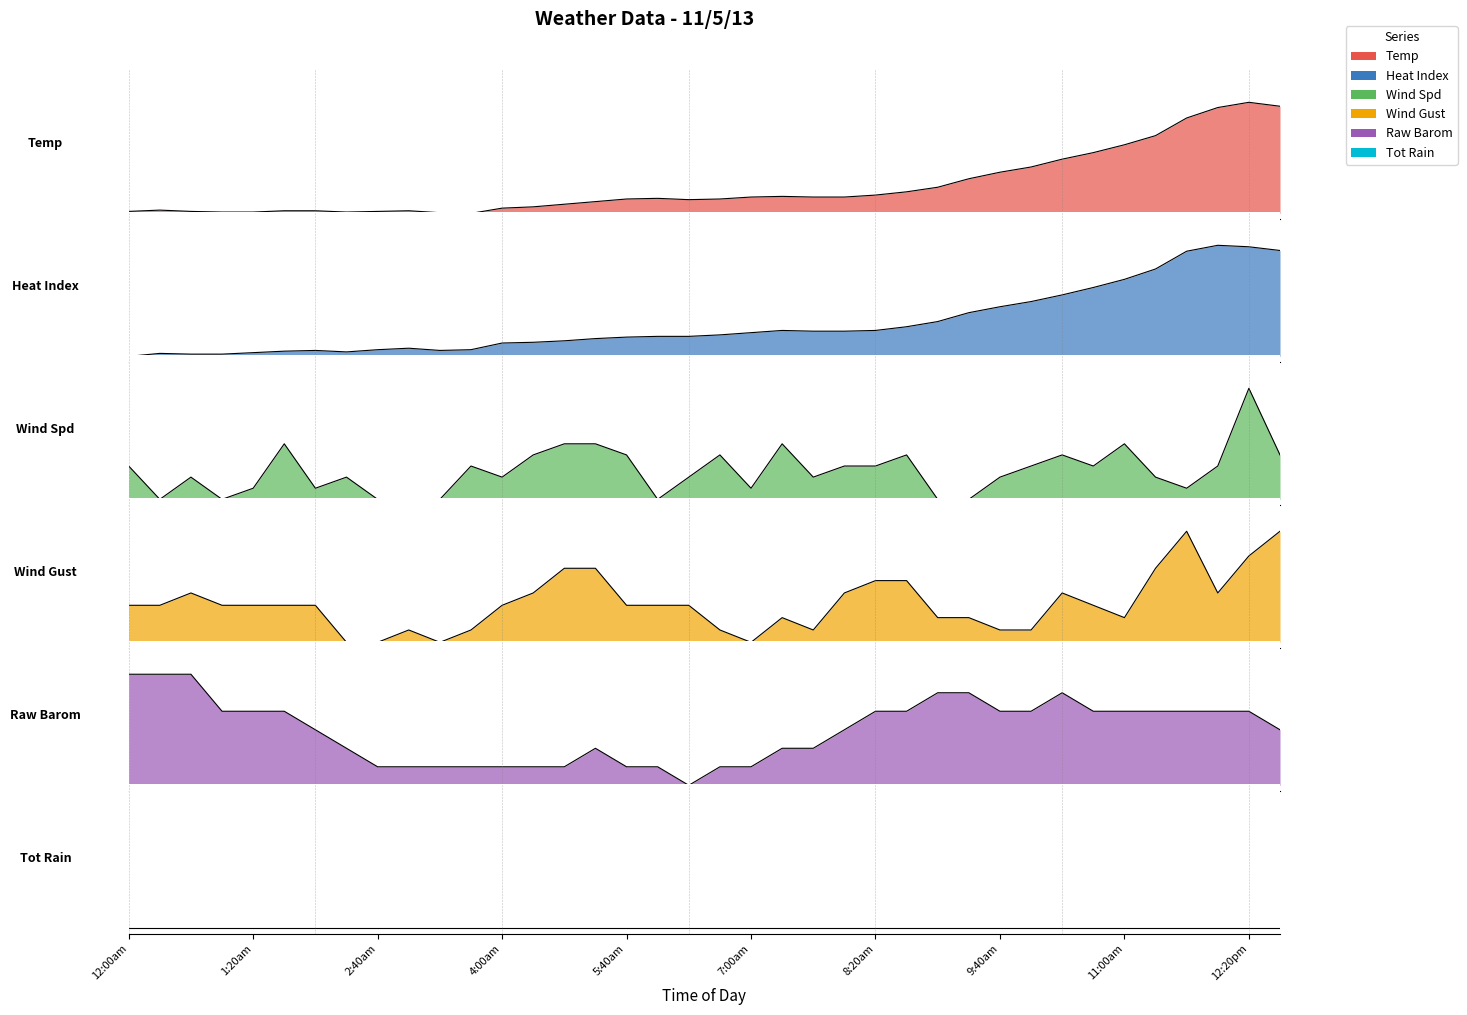

Rank the series at 25 from lowest to highest value.

Temp, Heat Index, Wind Spd, Wind Gust, Raw Barom